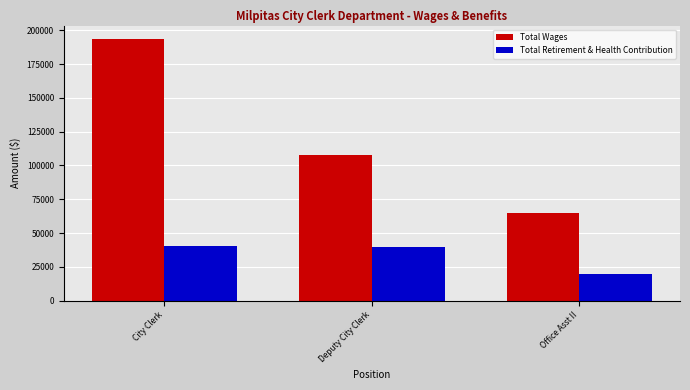

What is the average value of the Total Retirement & Health Contribution series?

33132